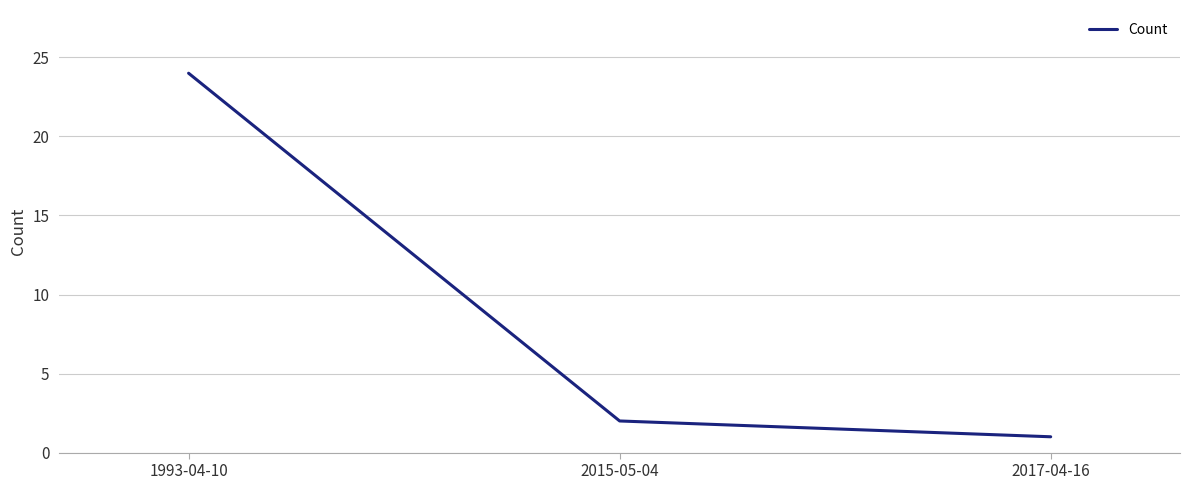

What position from the left is 2015-05-04?

2